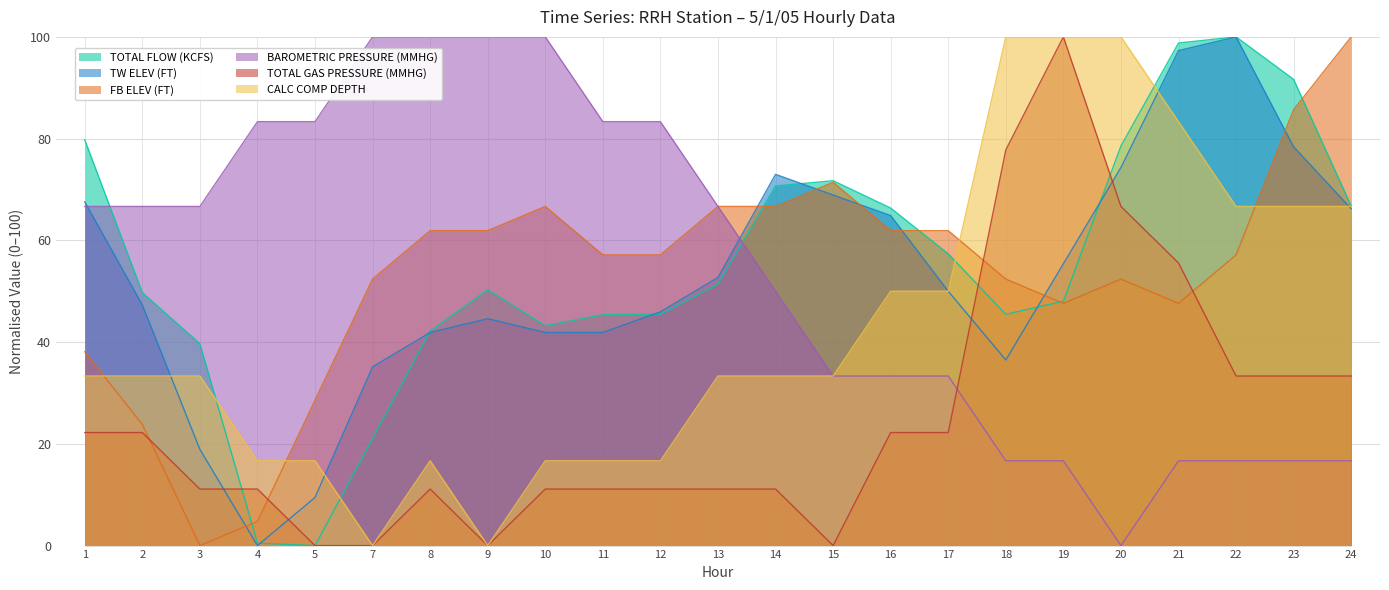

What is the maximum value for FB ELEV (FT)?

100.0